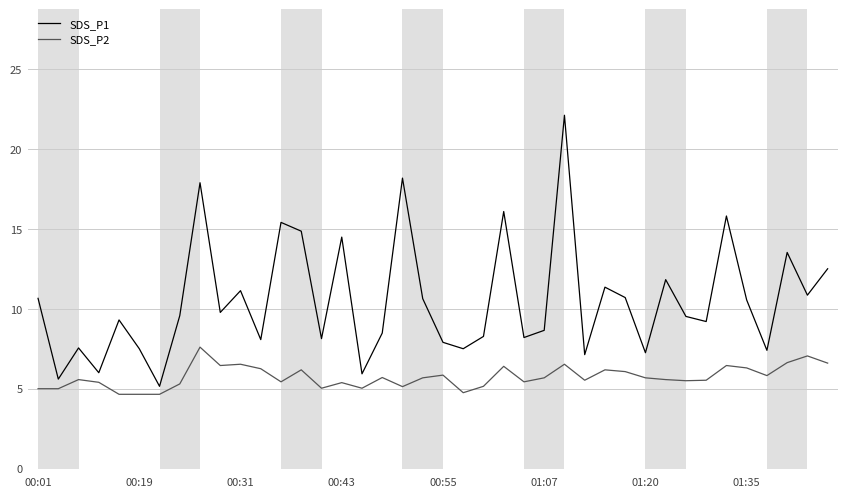

How many lines are shown in the chart?

2